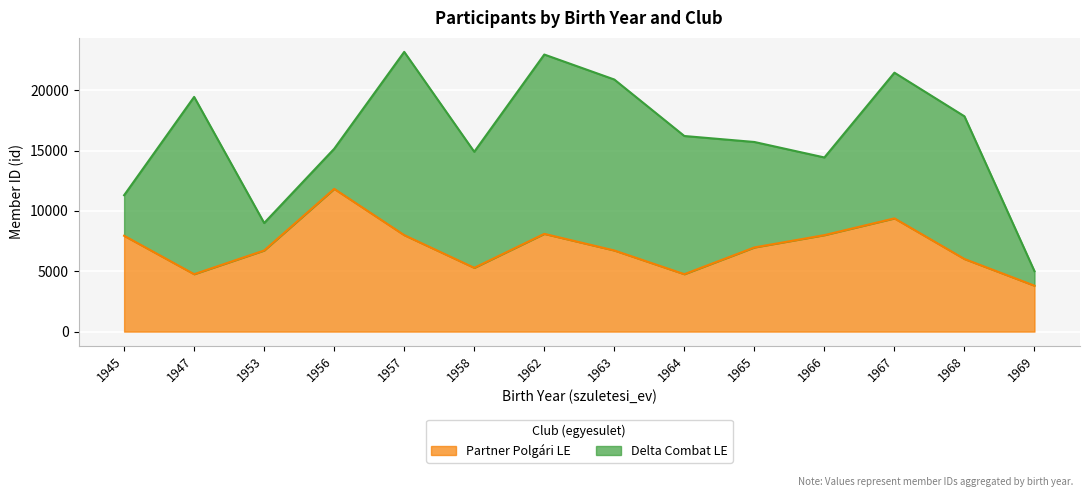

The chart shows a value of 7997 at 1957. True or false?

True